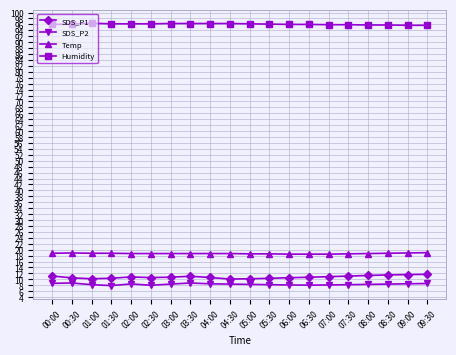

How many distinct data groups are displayed?

4